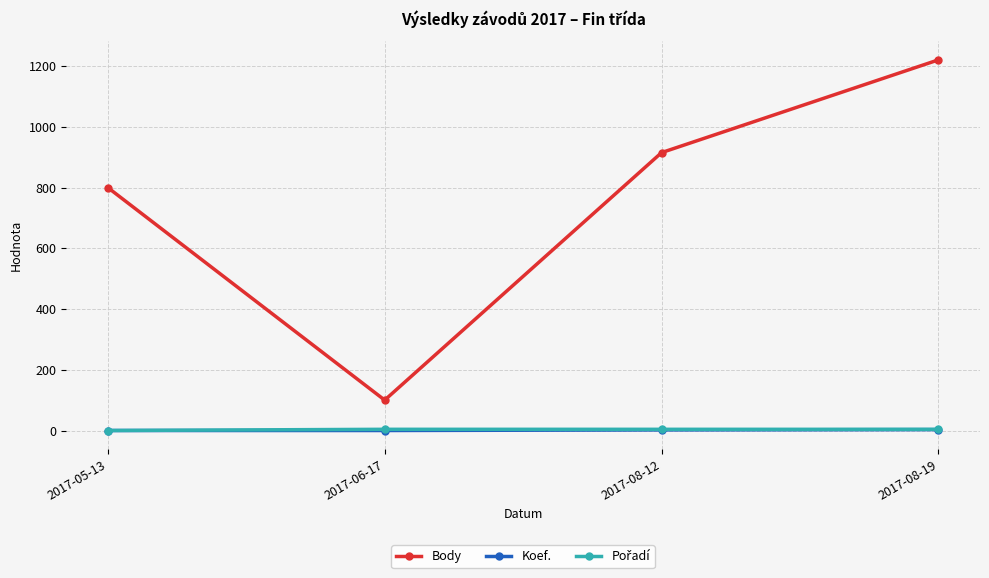

At which label does Body reach its peak?

2017-08-19